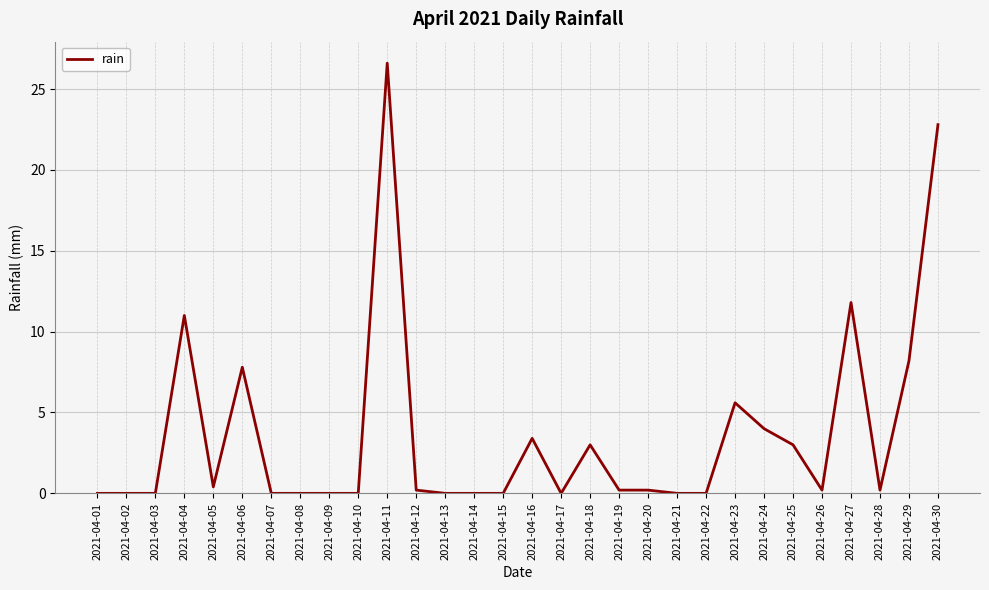

Between 2021-04-18 and 2021-04-04, which is larger?

2021-04-04